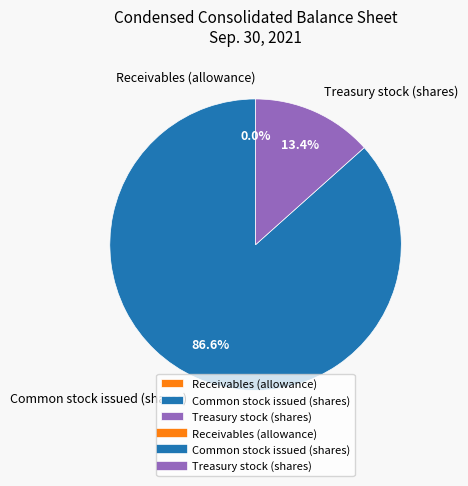

Which category has the biggest portion of the pie?

Common stock issued (shares)